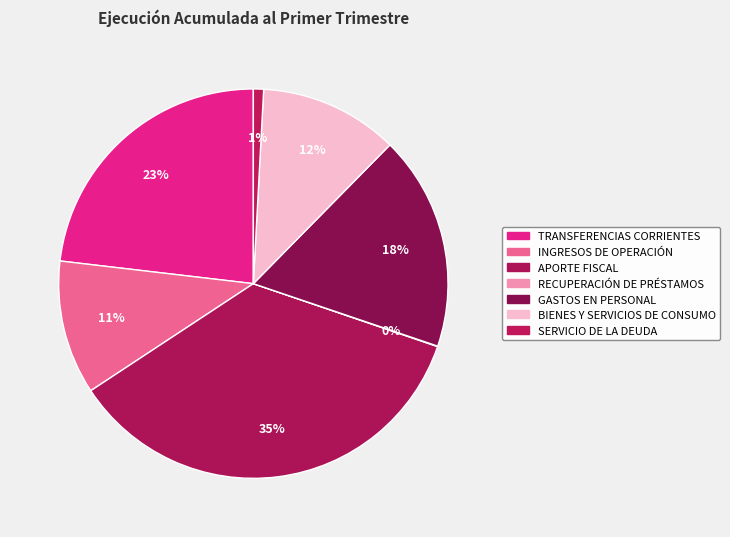

The BIENES Y SERVICIOS DE CONSUMO slice represents 12% of the pie. True or false?

True